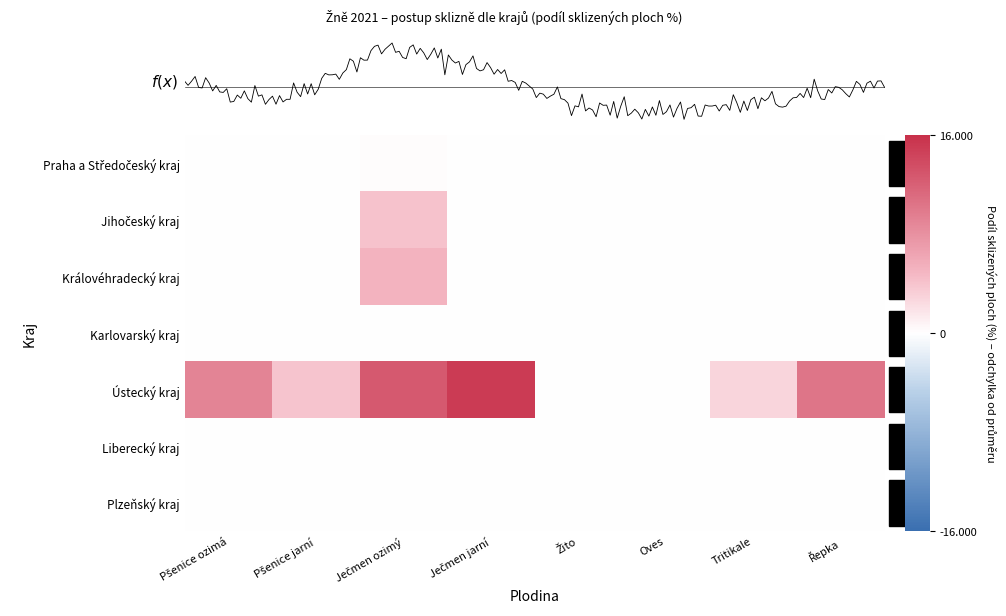

What is the maximum value shown in the chart?

15.1